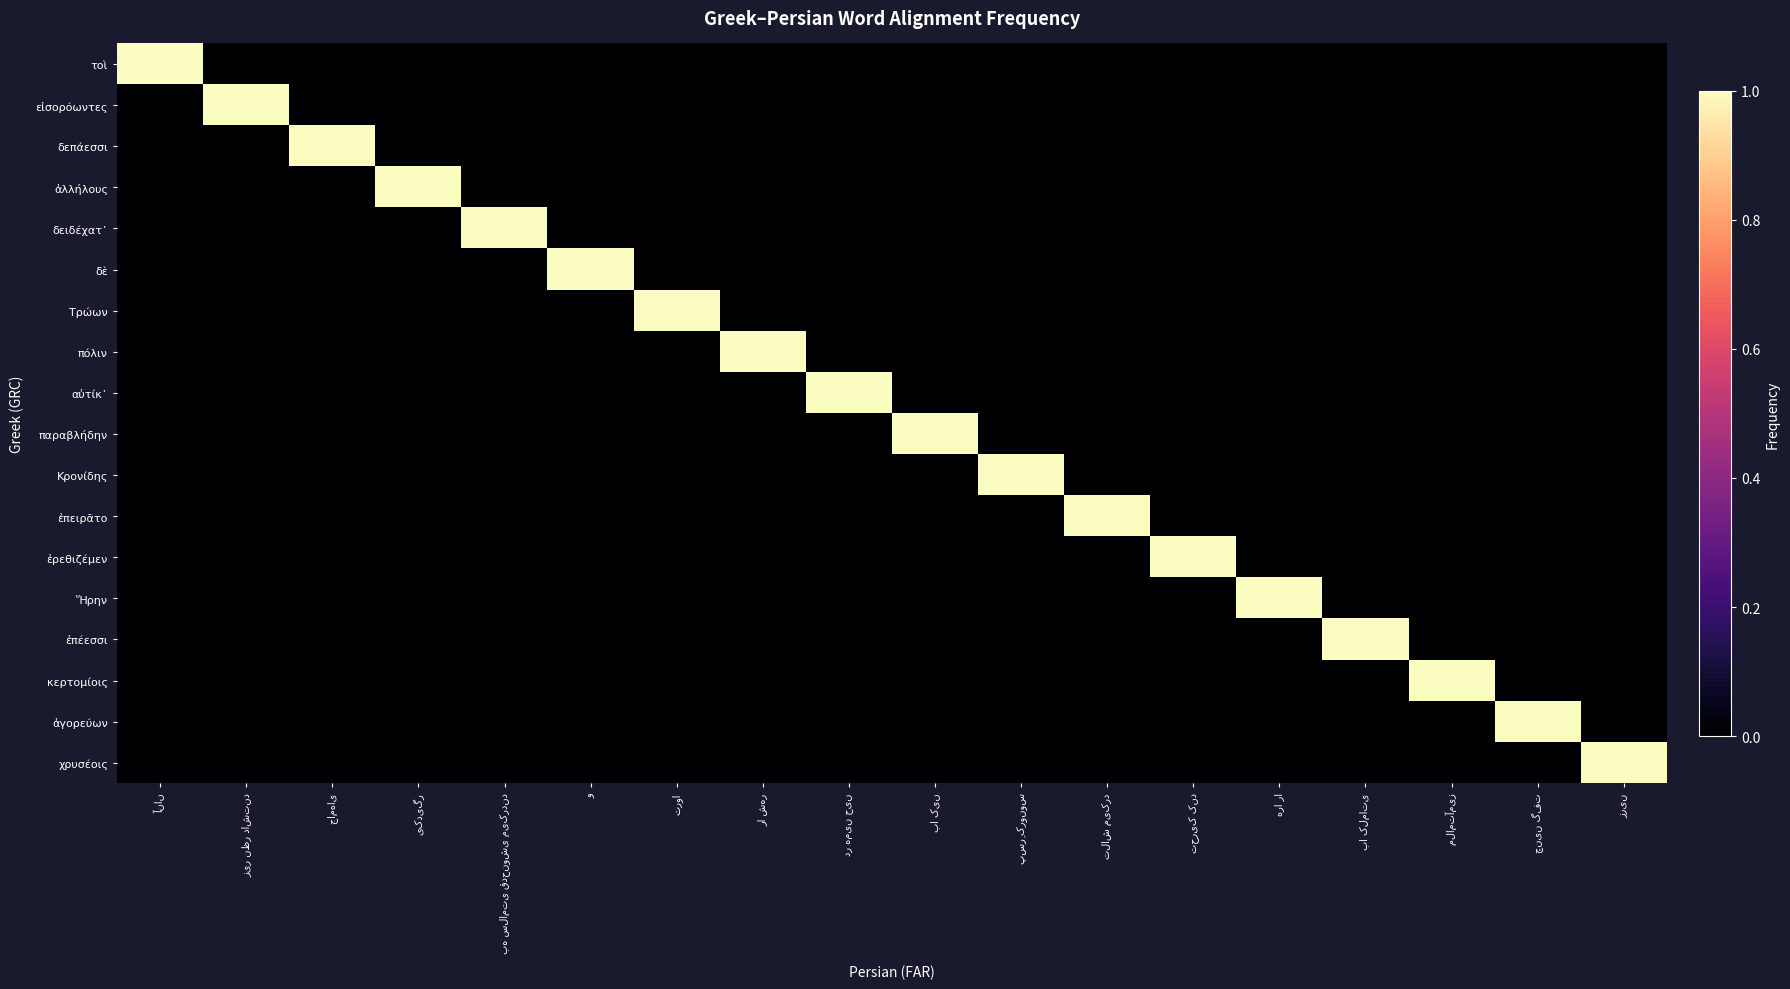

How many data points does each series have?

18